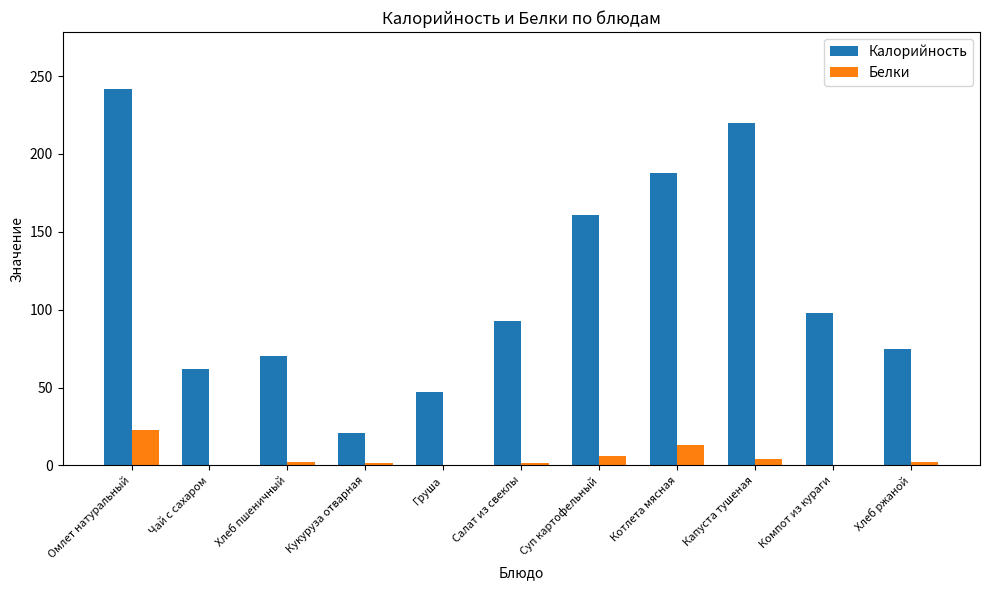

How many series are shown in this chart?

2